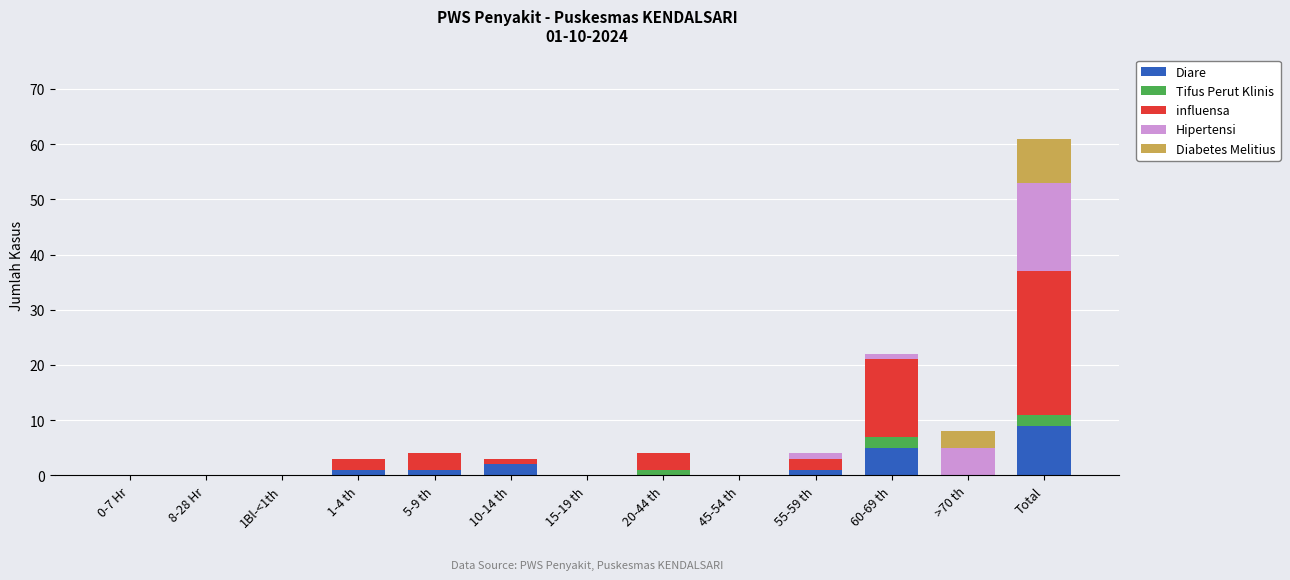

Where is Diare nearest to the value 4?

60-69 th